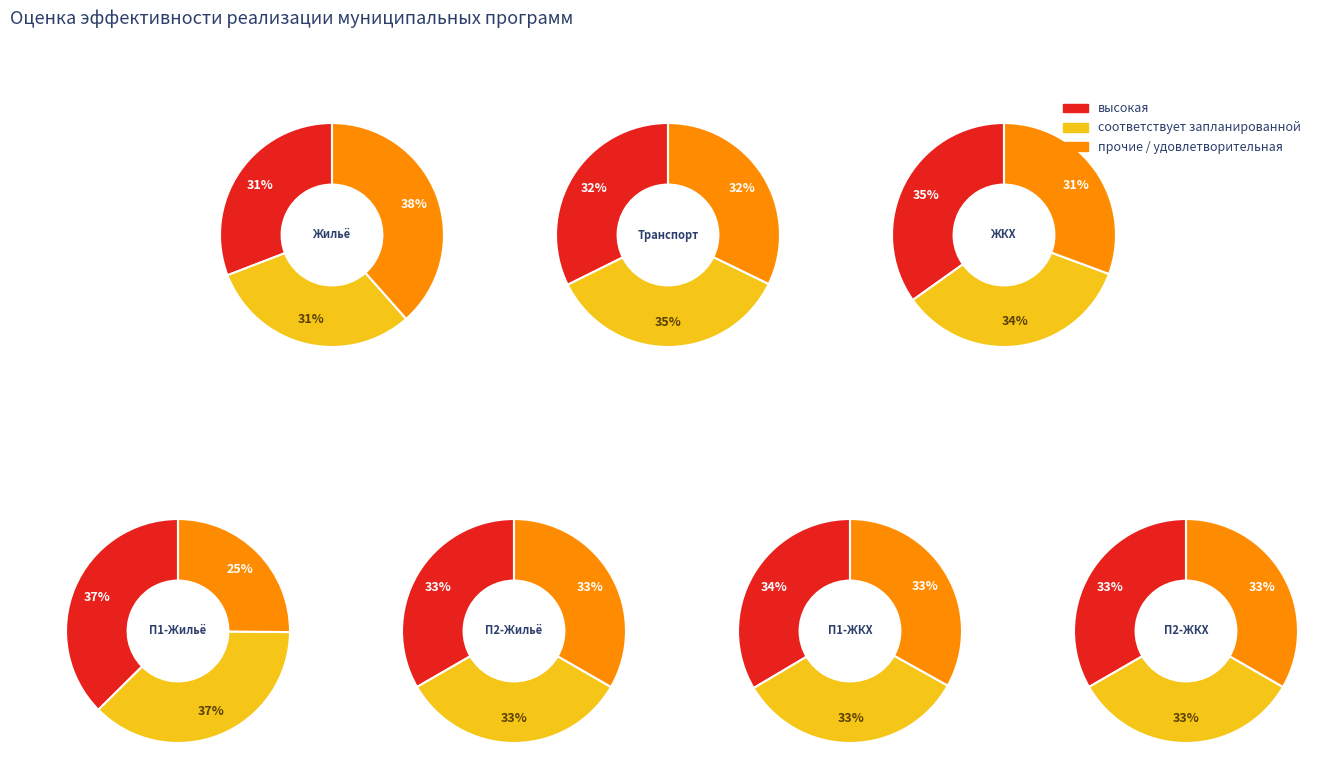

Is there any slice that represents more than half of the pie?

No